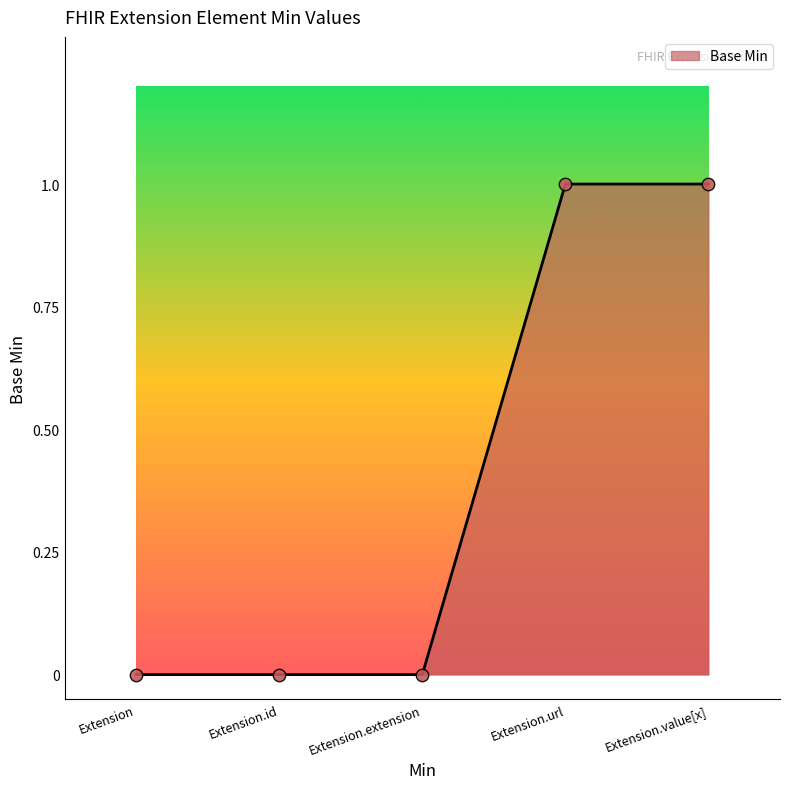

What is the change in value from Extension.id to Extension.url?

+1